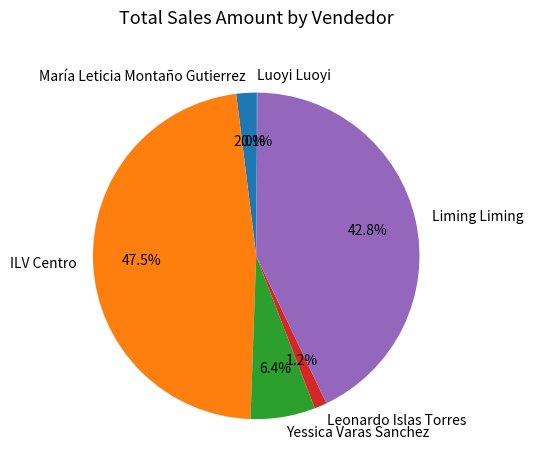

Between Liming Liming and Leonardo Islas Torres, which is larger?

Liming Liming